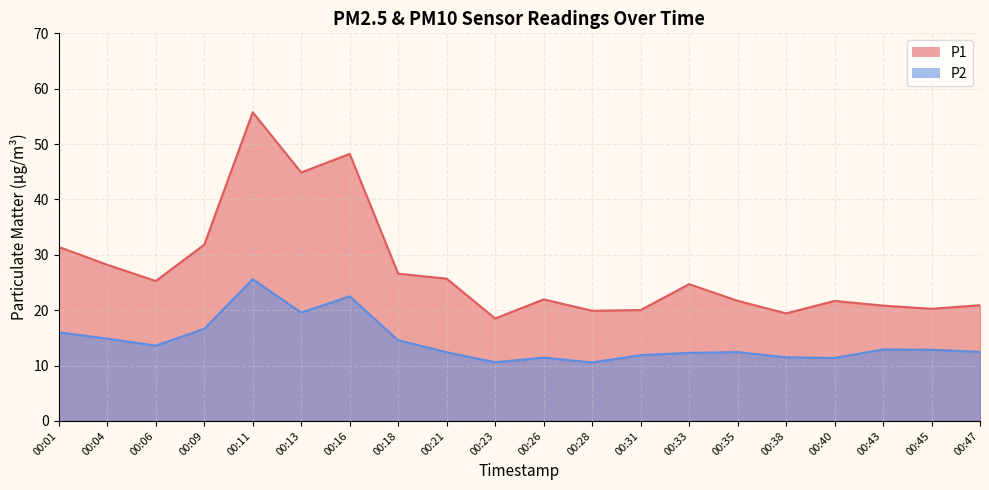

Is it true that P1 equals 20.2 at 00:45?

True